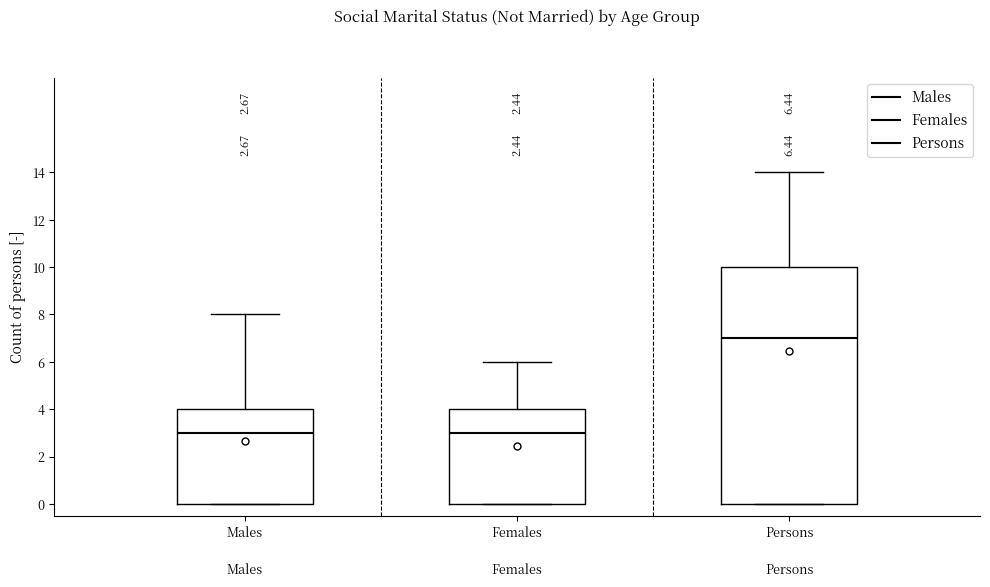

Comparing the boxes themselves (not the whiskers), which one is the tallest?

Persons